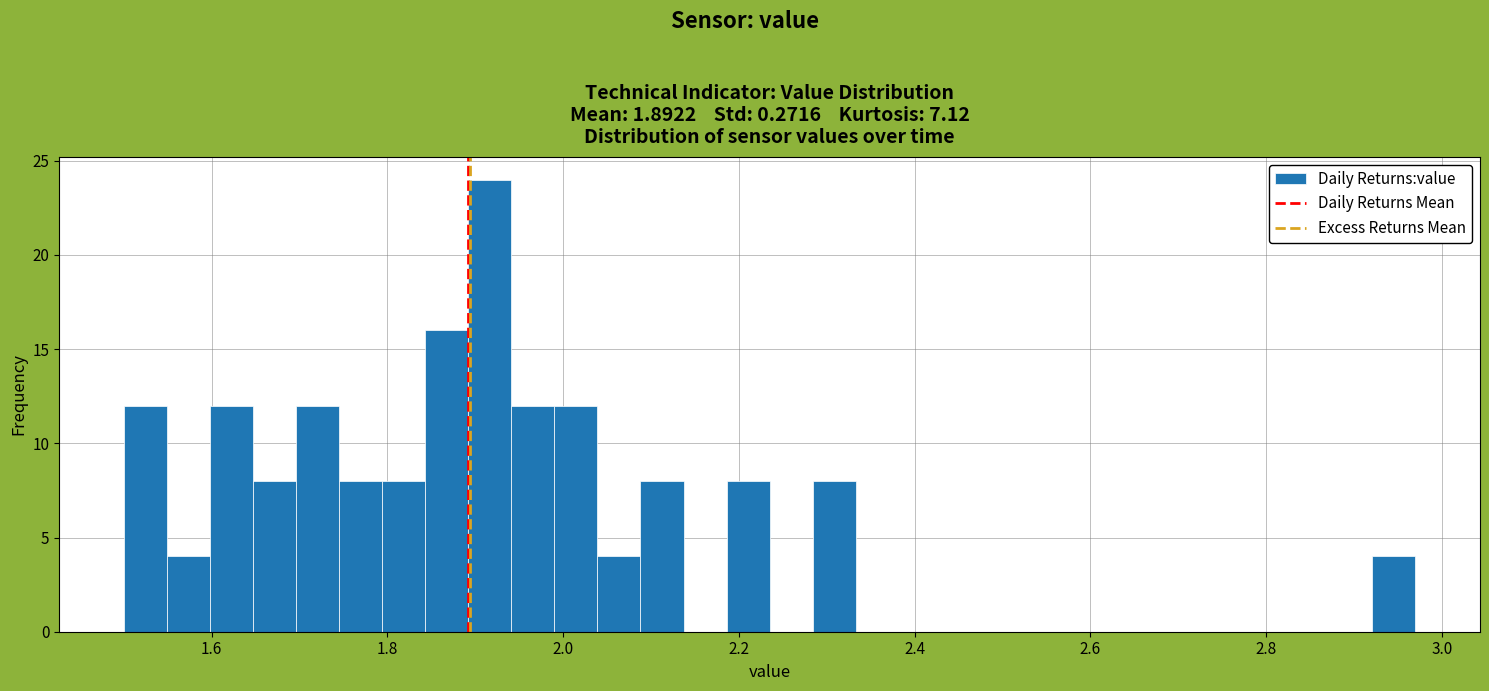

Around what value on the x-axis is the tallest bar? Give the approximate position of its centre, as read against the axis.

1.92